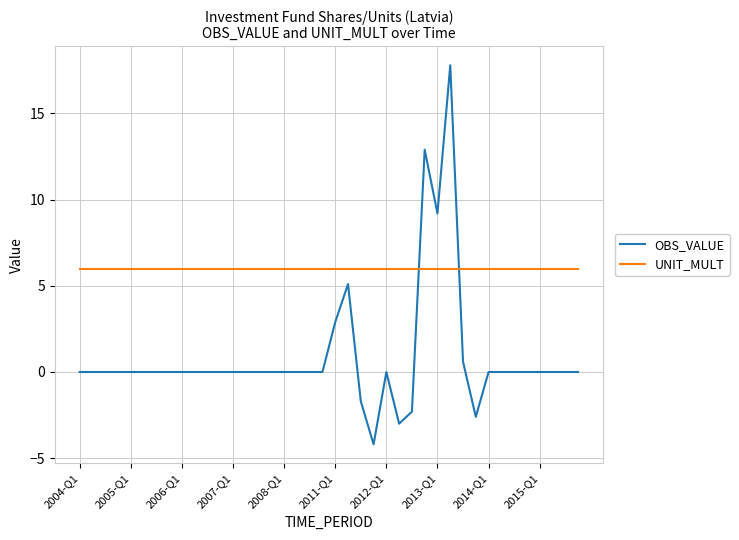

Which series has the largest range (max minus min)?

OBS_VALUE